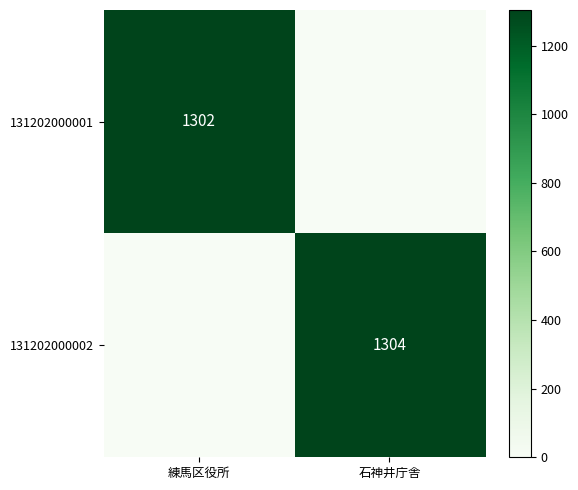

The value of 131202000001 at 練馬区役所 is 444. True or false?

False